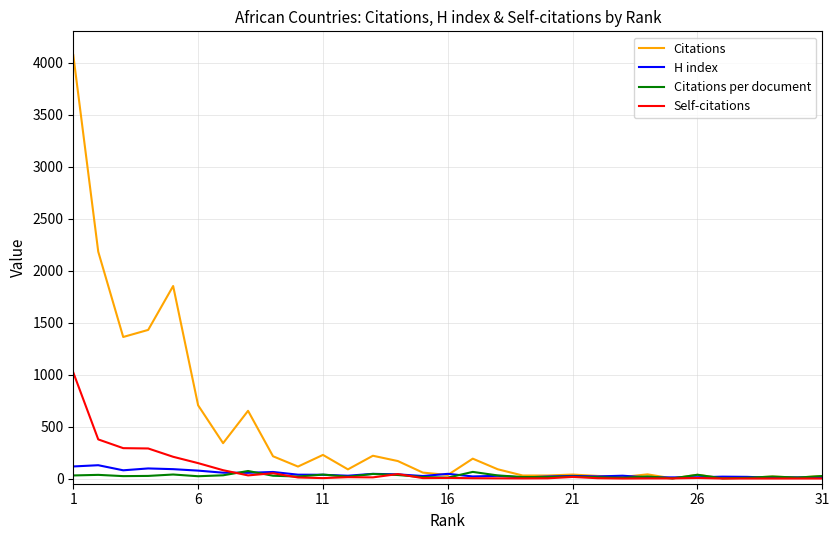

Which series has the largest total across all categories?

Citations